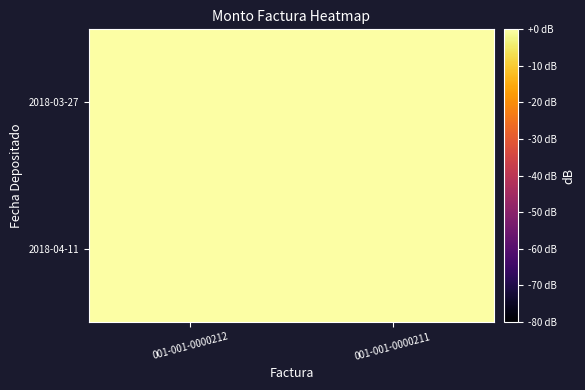

Rank the series at 001-001-0000211 from lowest to highest value.

2018-03-27, 2018-04-11